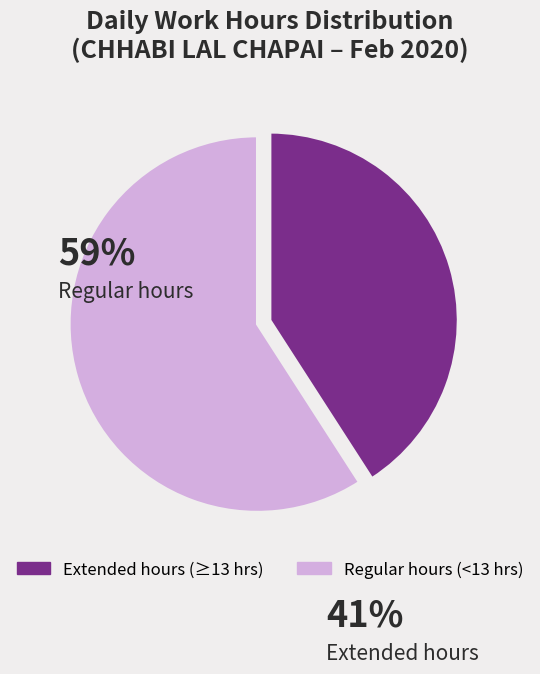

Is there any slice that represents more than half of the pie?

Yes